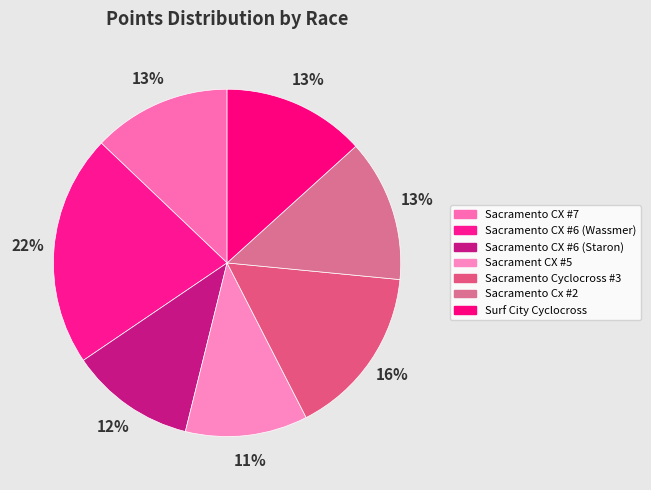

Does Sacramento CX #6 (Staron) represent more than half of the total?

No